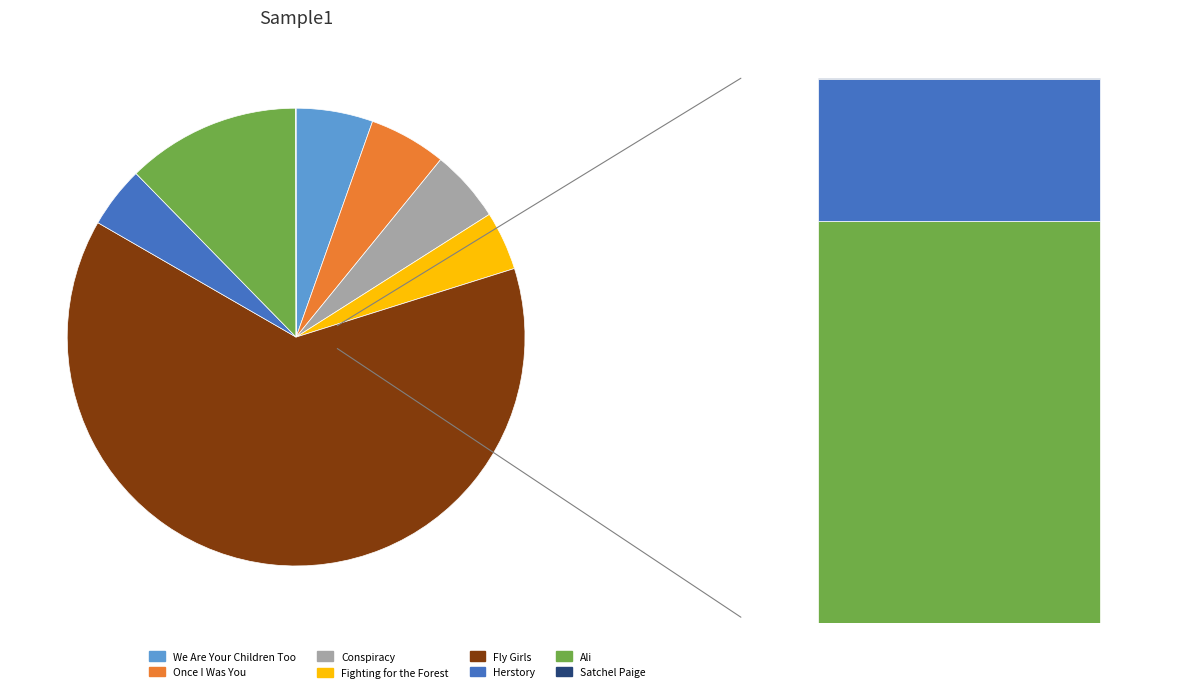

Which category has the smallest portion of the pie?

Satchel Paige